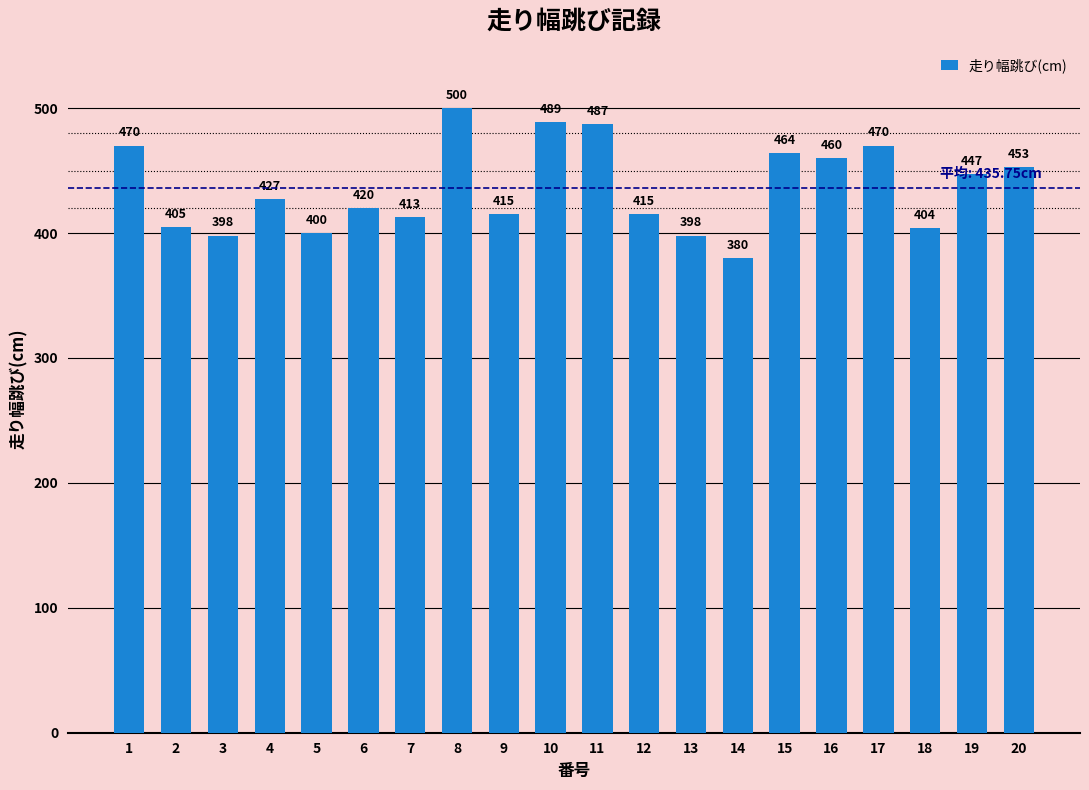

What is the value of the 19th bar from the left?

447